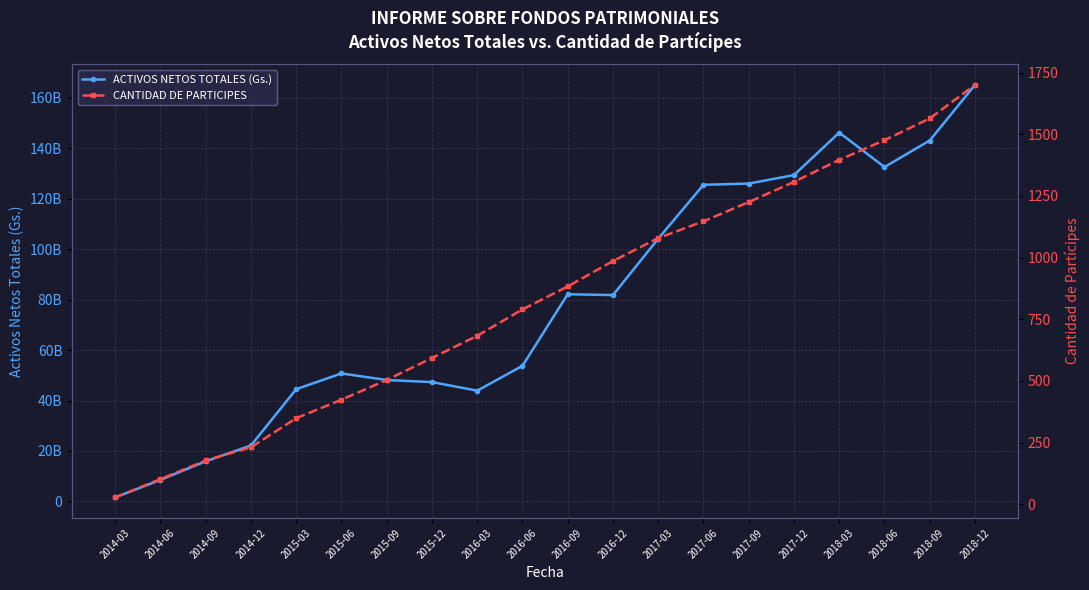

At which label is CANTIDAD DE PARTICIPES closest to 864?

2016-09